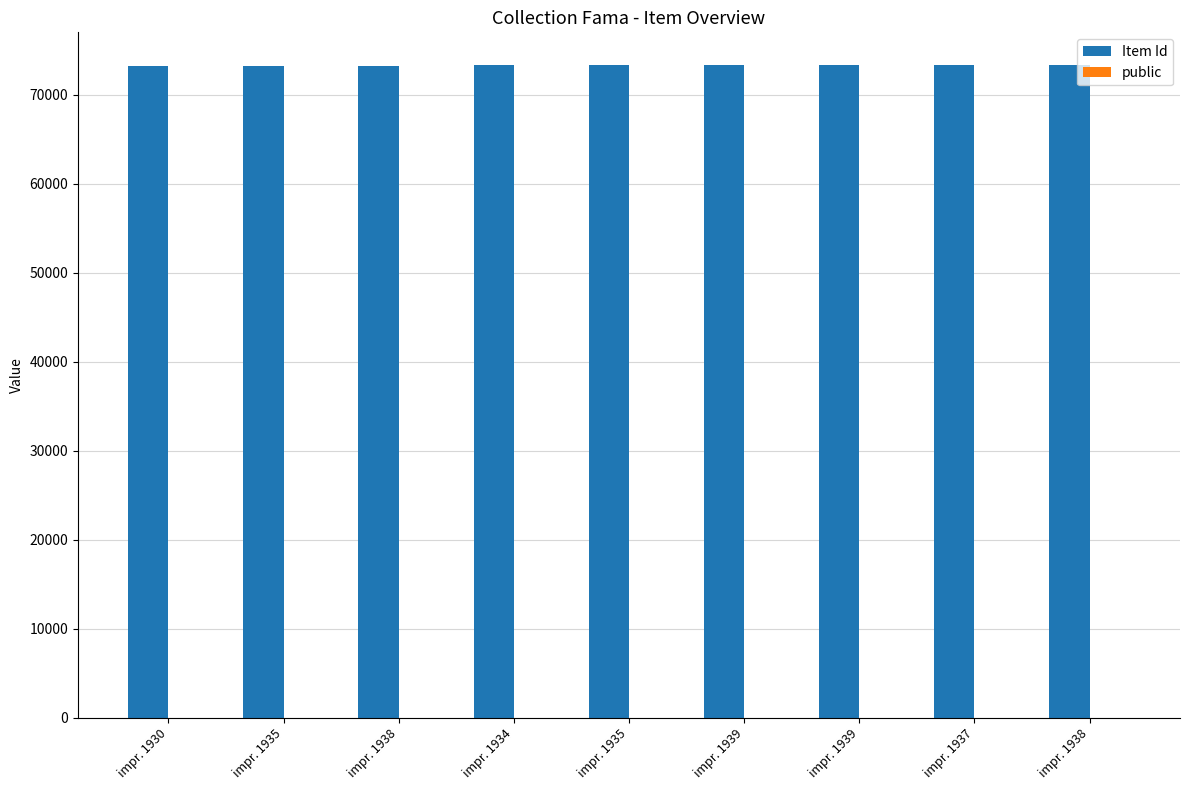

Does the chart contain stacked bars?

No